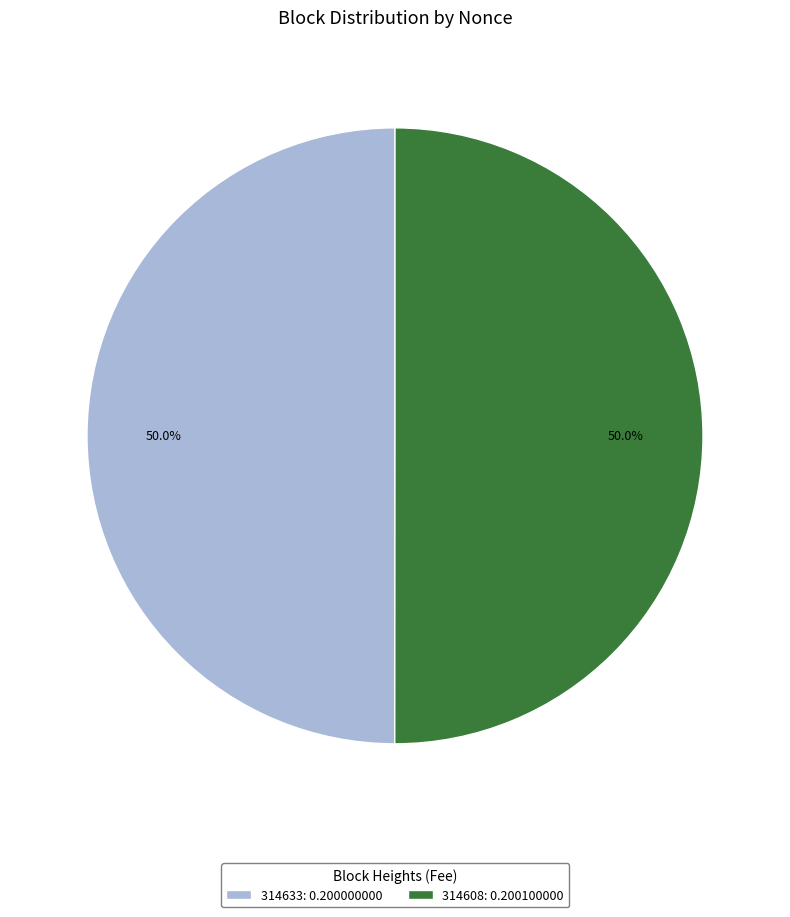

To the nearest percent, what is the difference between the largest and smallest slice percentages?

0%